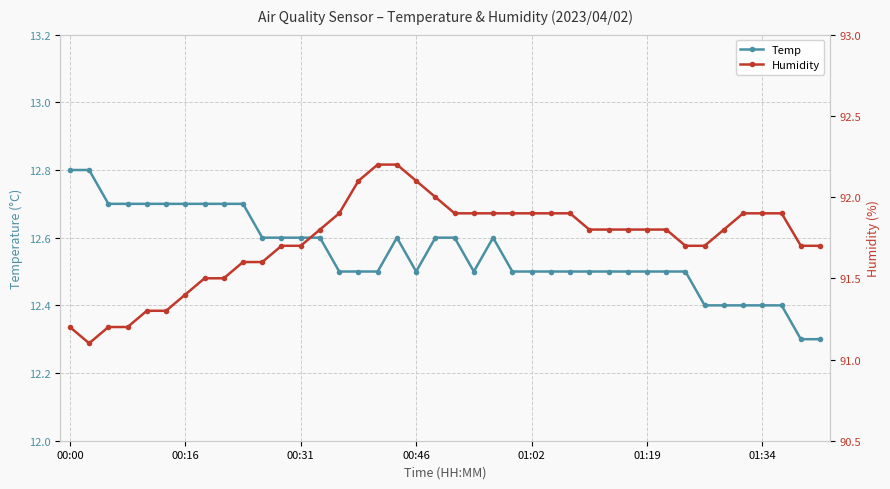

Is this an area chart (filled region under the line)?

No